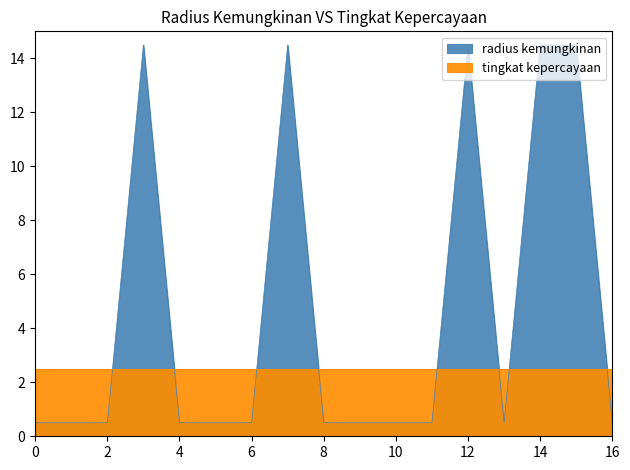

How many interior local peaks (higher than both neighbors) does the data have?

3